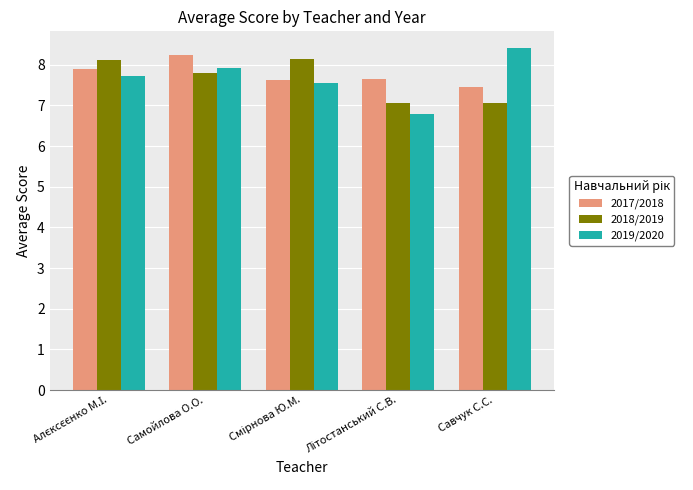

What are all the series names shown in the legend?

2017/2018, 2018/2019, 2019/2020